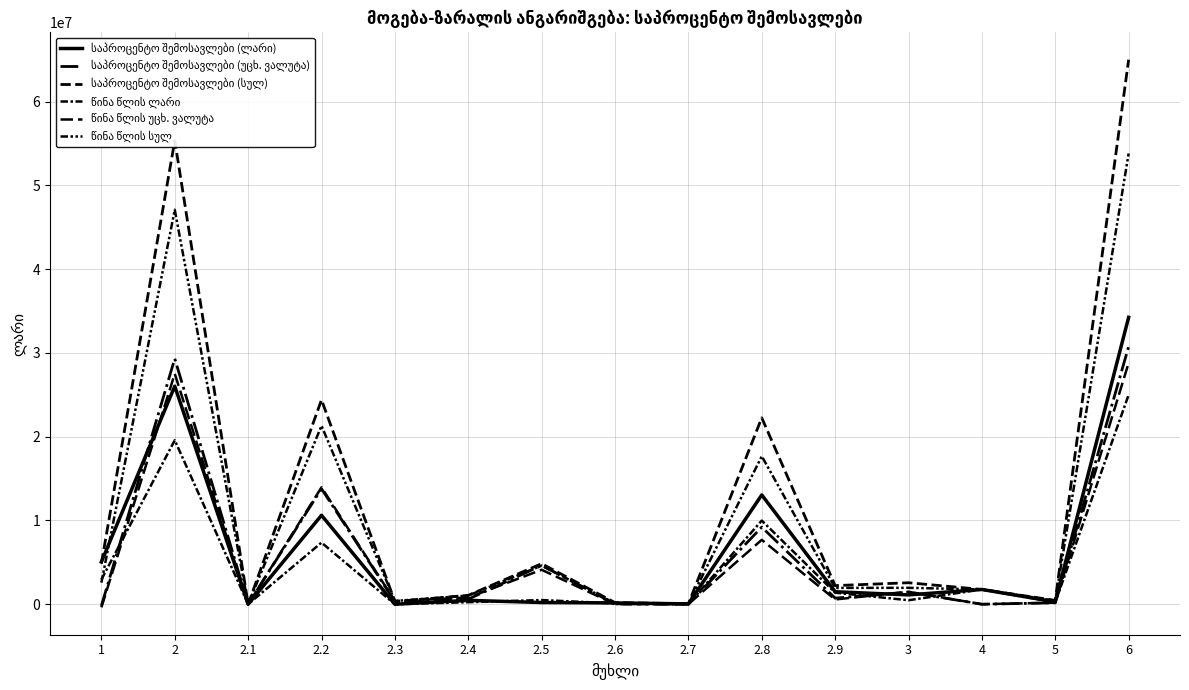

How many lines are shown in the chart?

6